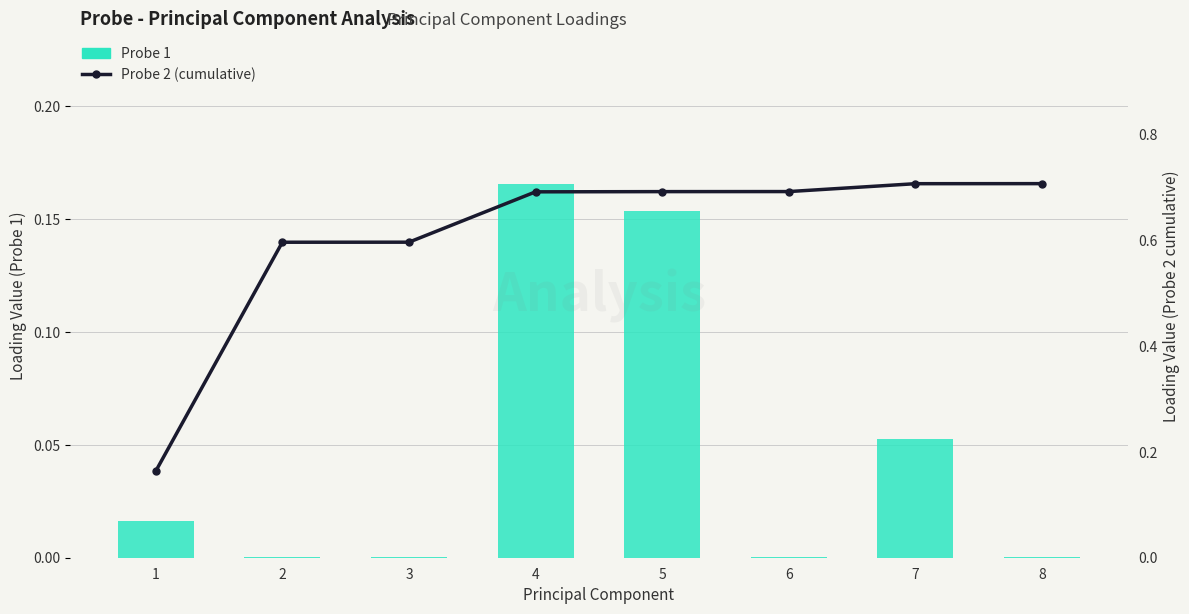

What is the total value across all series at 7?

0.8